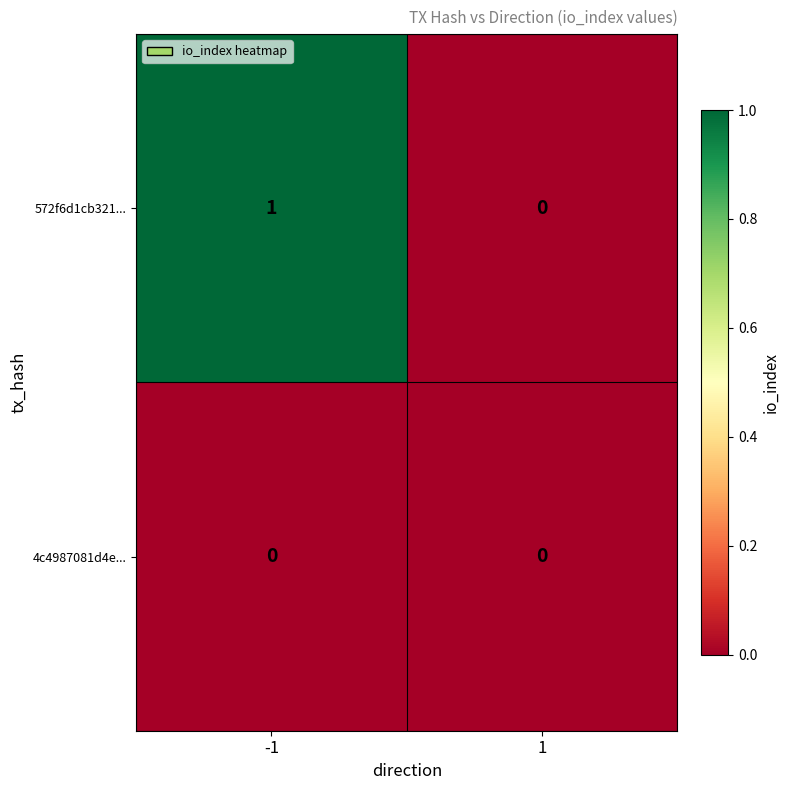

Rank the series by their maximum value, from highest to lowest.

572f6d1cb321..., 4c4987081d4e...